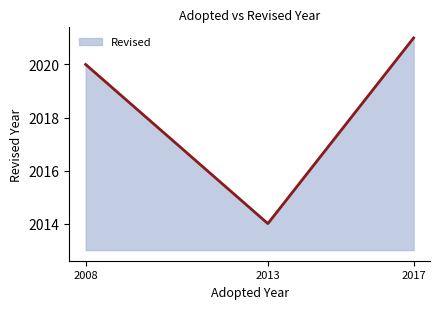

Is it true that the value at 2013 is 2014?

True